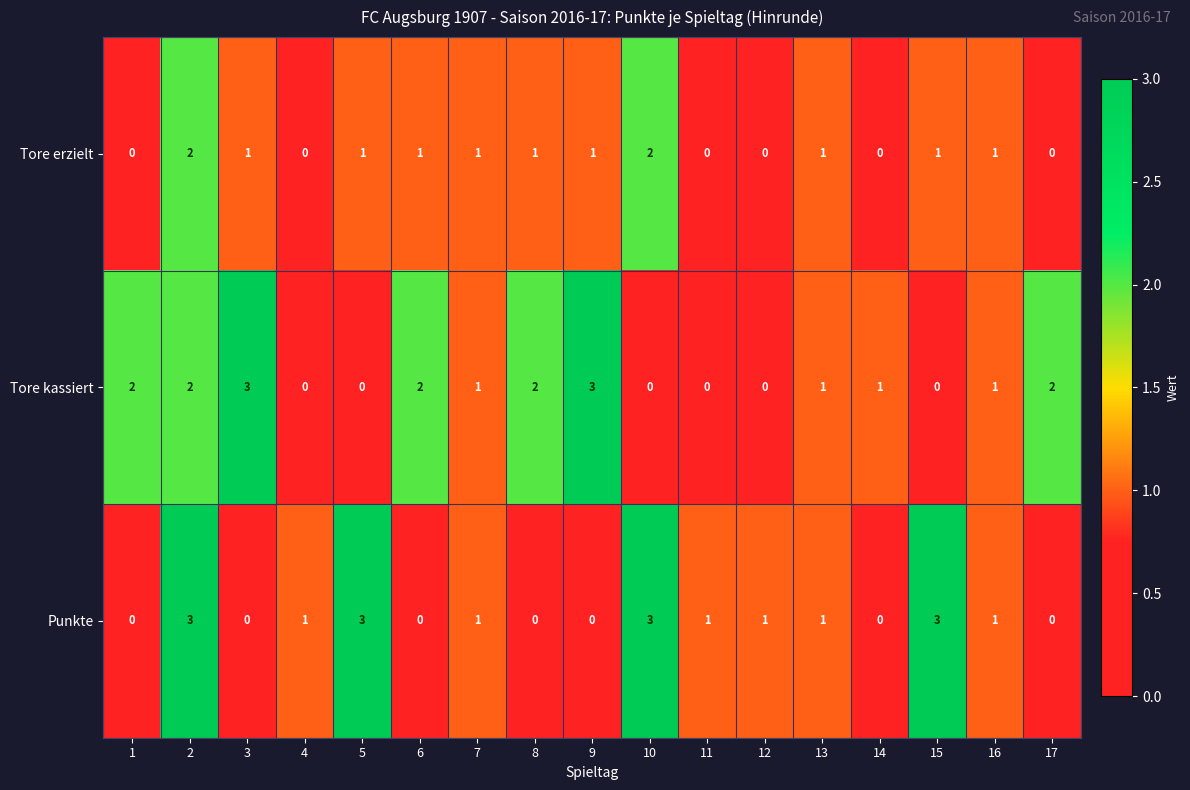

What is the difference between the maximum and minimum values in the Tore kassiert series?

3